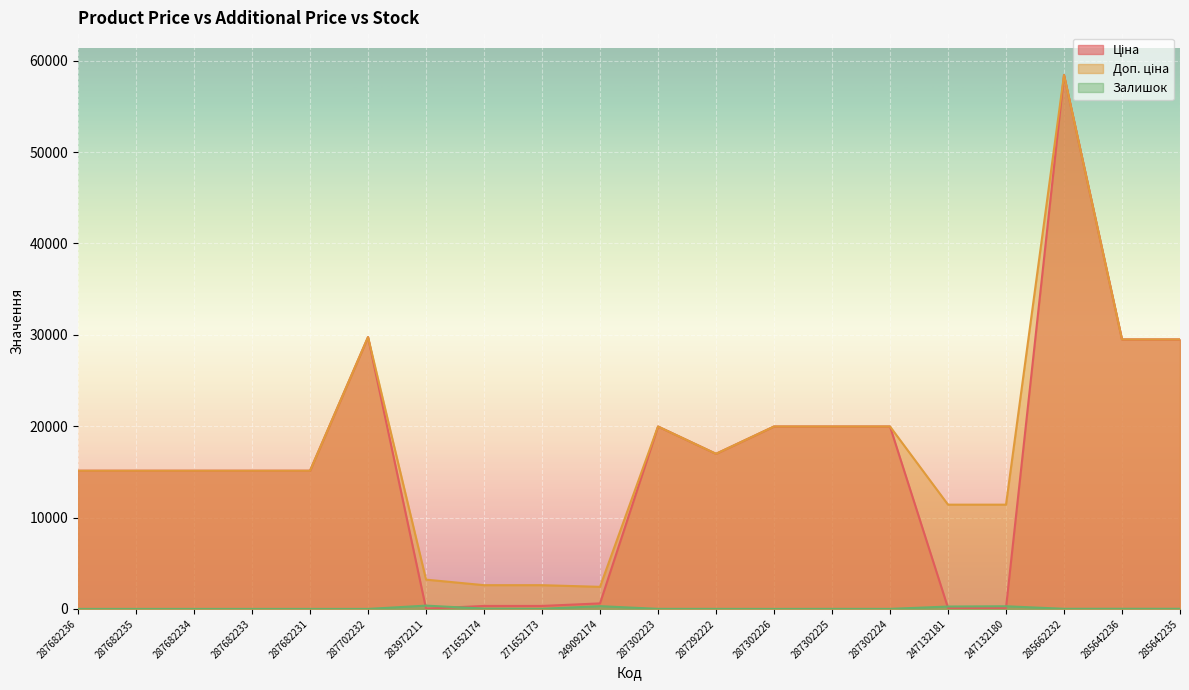

True or false: Ціна and Залишок intersect in this chart.

True